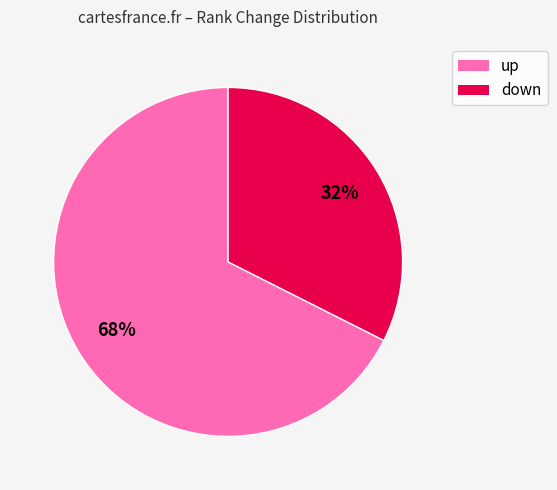

Rank the categories by value from lowest to highest.

down, up